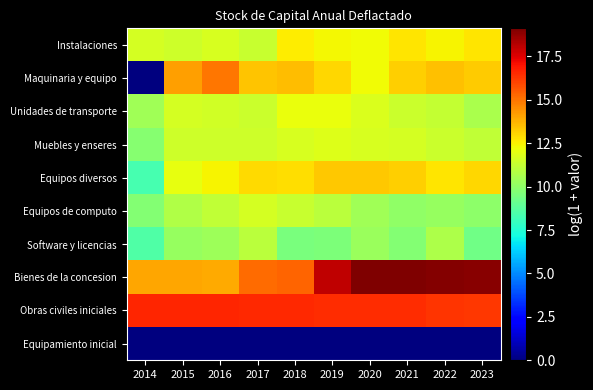

List the series in order of their peak value, highest first.

Bienes de la concesion, Obras civiles iniciales, Maquinaria y equipo, Equipos diversos, Instalaciones, Unidades de transporte, Muebles y enseres, Equipos de computo, Software y licencias, Equipamiento inicial